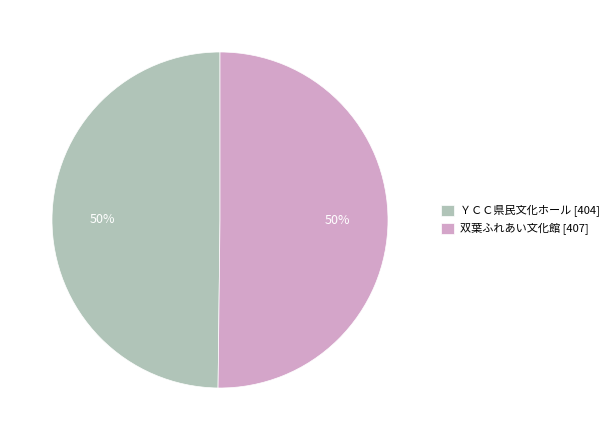

Approximately how many times larger is the value at ＹＣＣ県民文化ホール compared to 双葉ふれあい文化館?

1.0